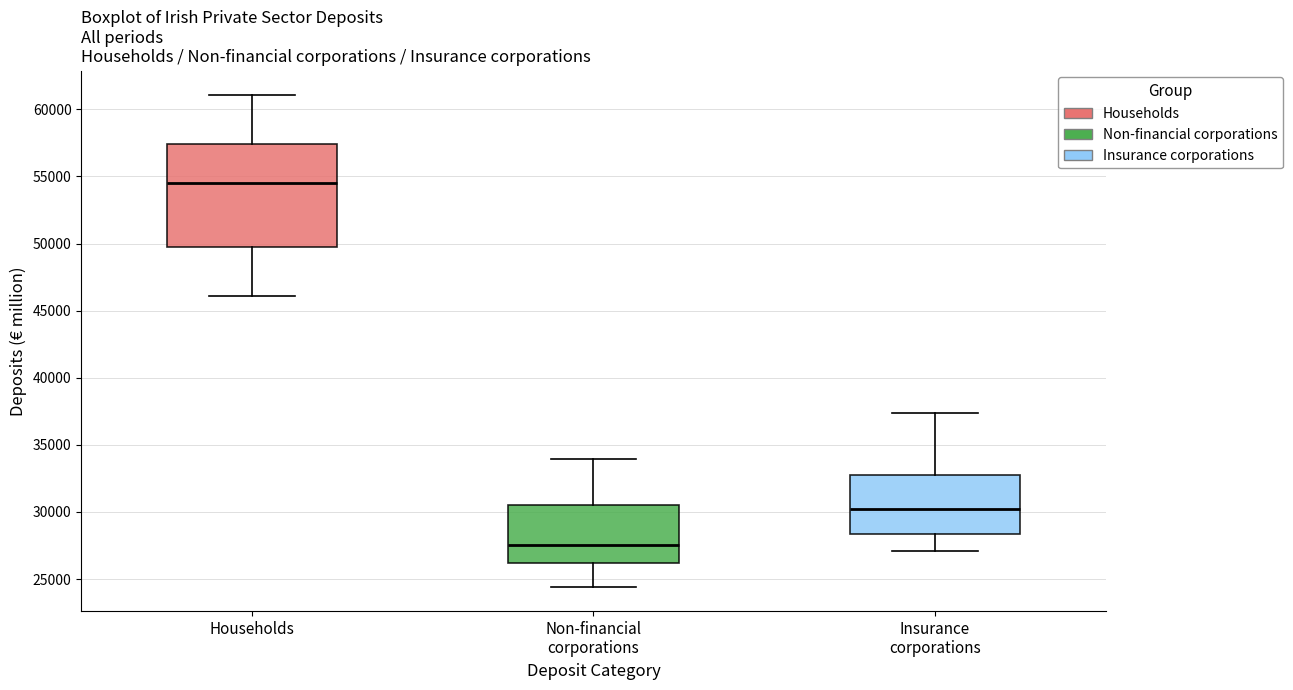

Where is the lower edge of the box for Non-financial corporations on the y-axis? The values are not printed on the chart, so give them approximately, as read against the axis.

26000